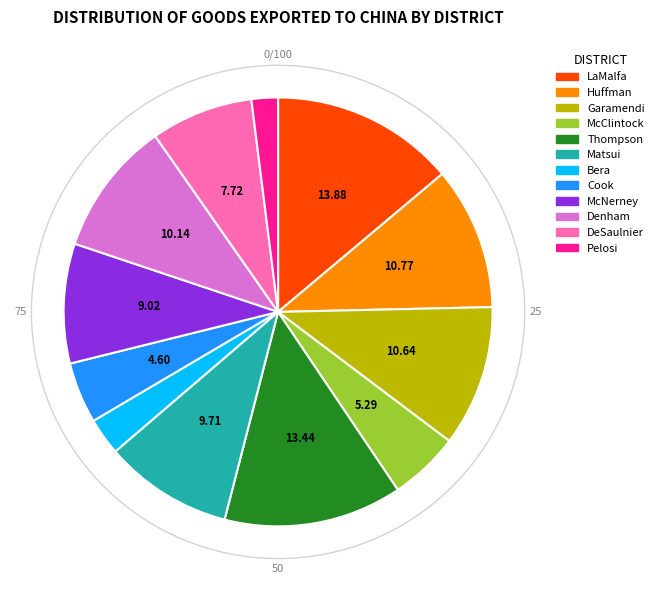

Does any single category account for the majority?

No